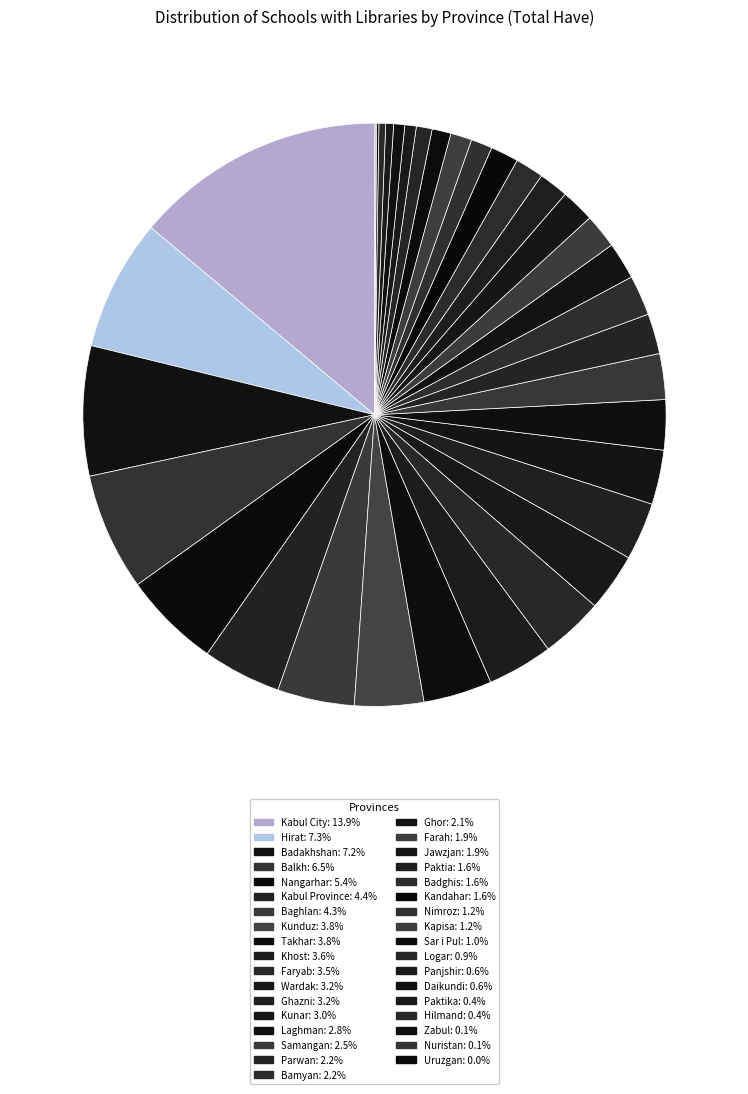

How many slices are in this pie chart?

35